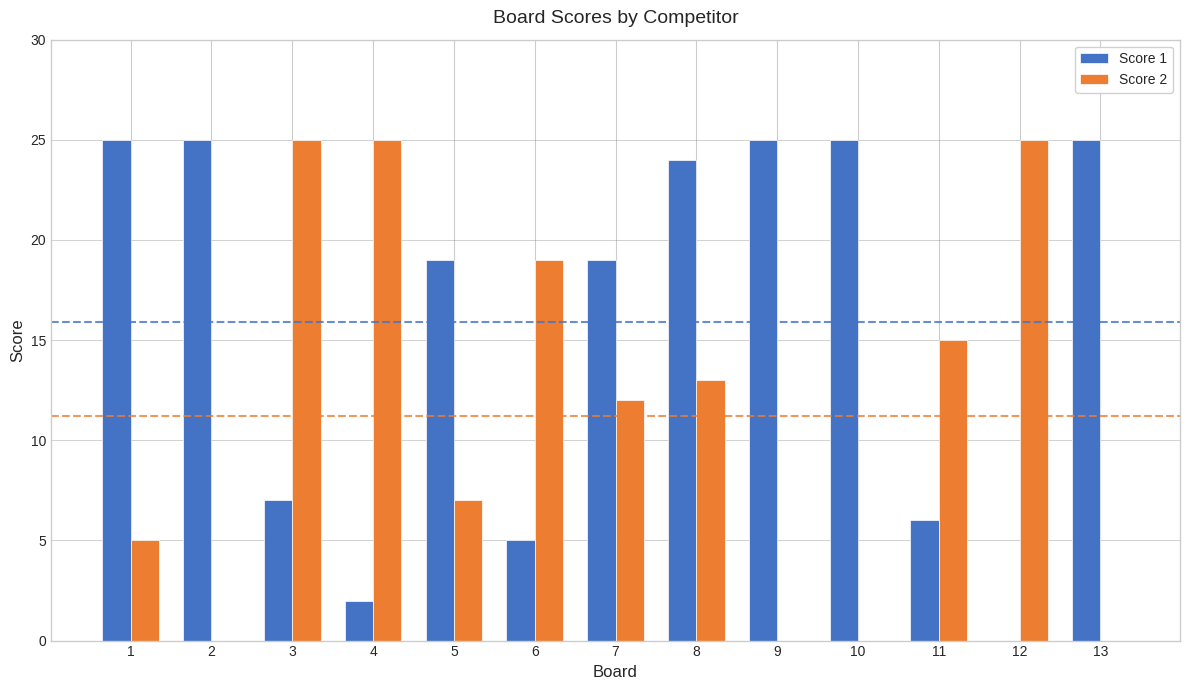

Reading left to right, extract all data points from this chart.

Score 1: 1=25	2=25	3=7	4=2	5=19	6=5	7=19	8=24	9=25	10=25	11=6	12=0	13=25
Score 2: 1=5	2=0	3=25	4=25	5=7	6=19	7=12	8=13	9=0	10=0	11=15	12=25	13=0